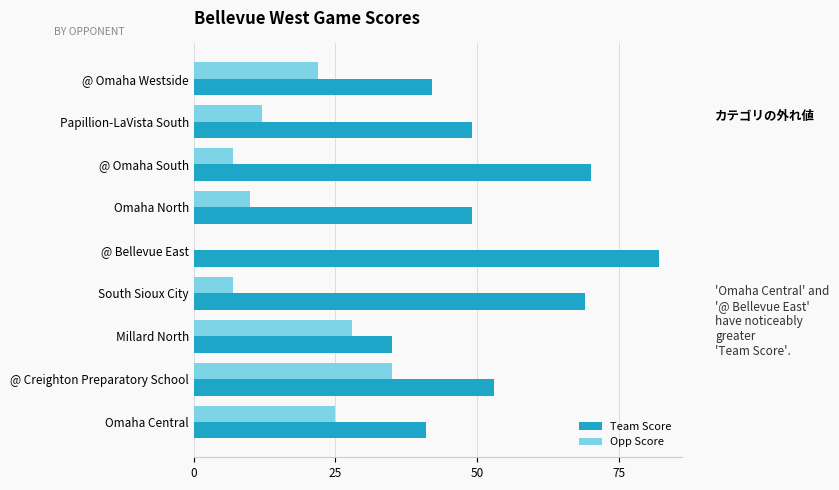

Which series changed the most between @ Omaha South and Millard North?

Team Score